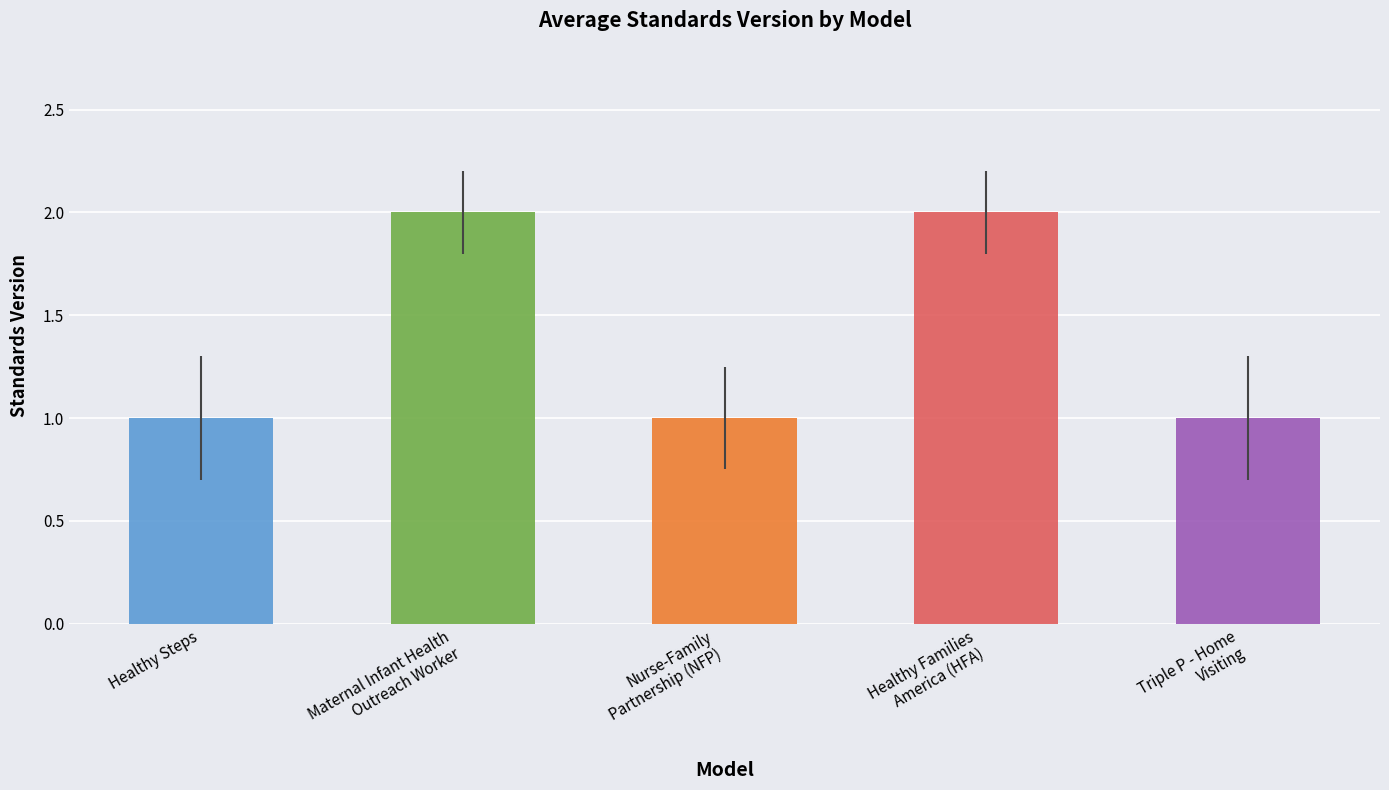

The chart shows a value of 1 at Triple P - Home
Visiting. True or false?

True